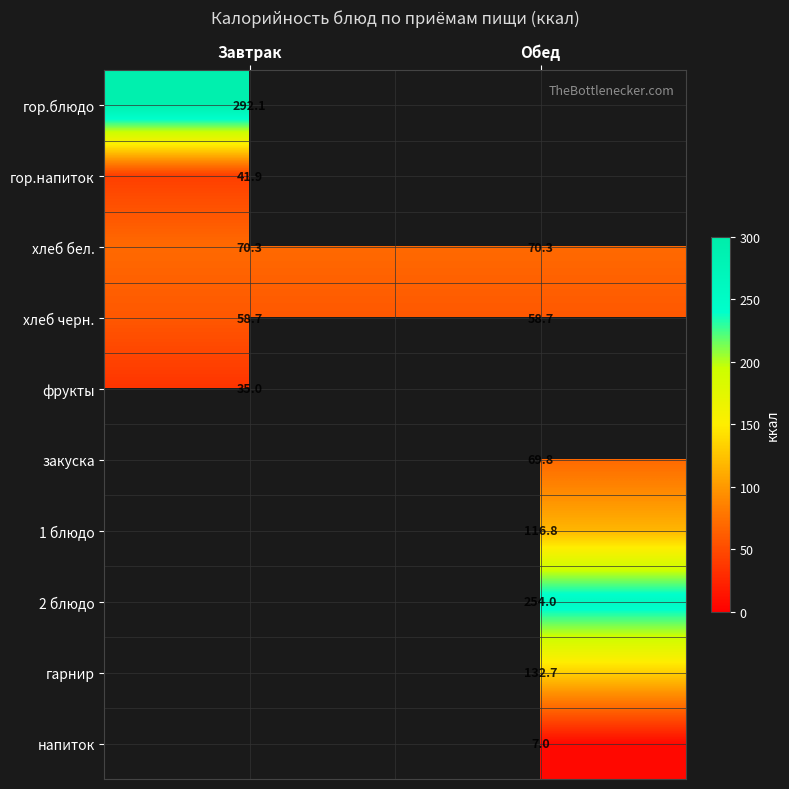

Is it true that гарнир equals 132.7 at Обед?

True